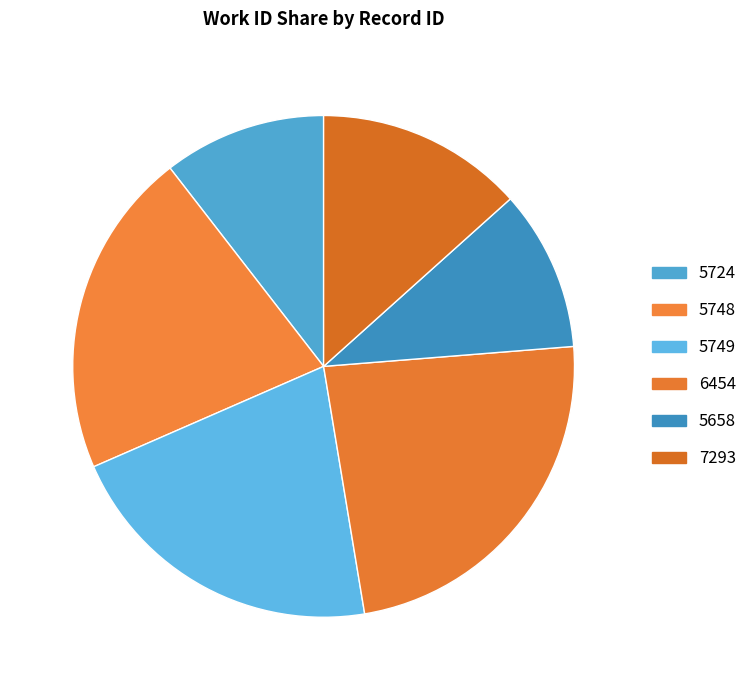

How many segments does this pie chart have?

6